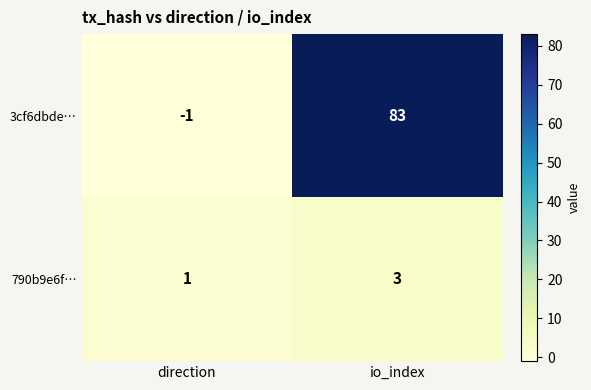

What is the difference between the maximum and minimum values in the 3cf6dbde… series?

84